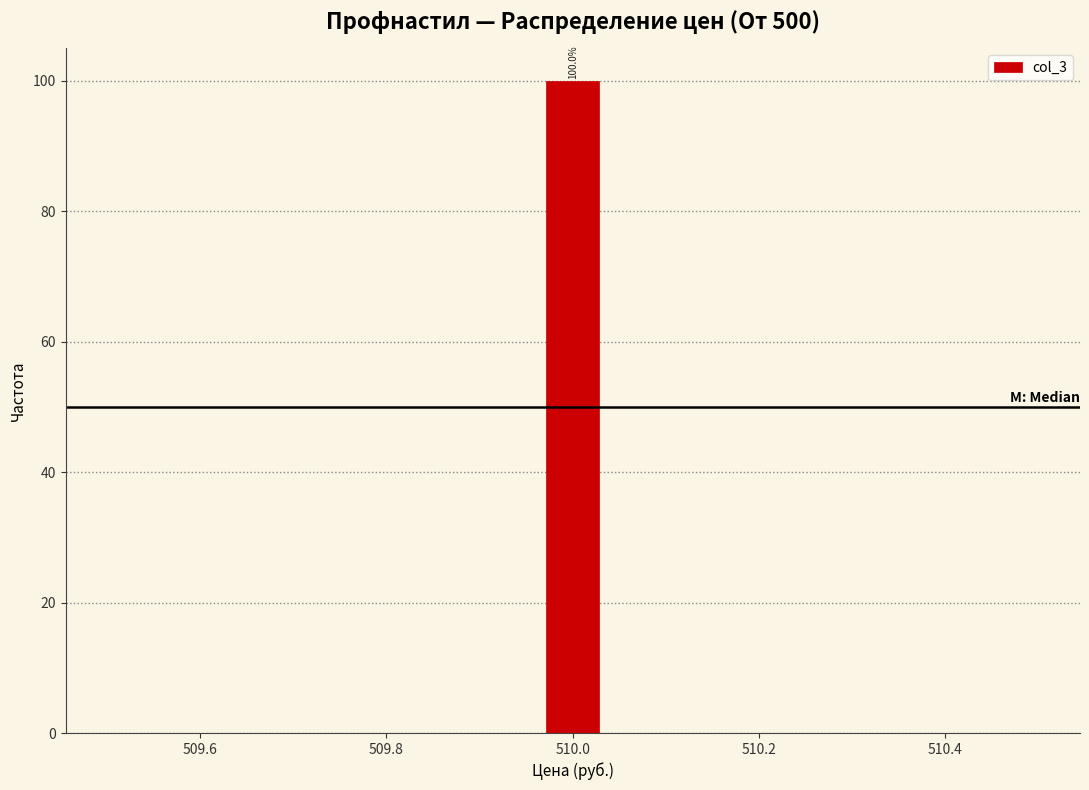

Around what value on the x-axis is the tallest bar? Give the approximate position of its centre, as read against the axis.

510.00